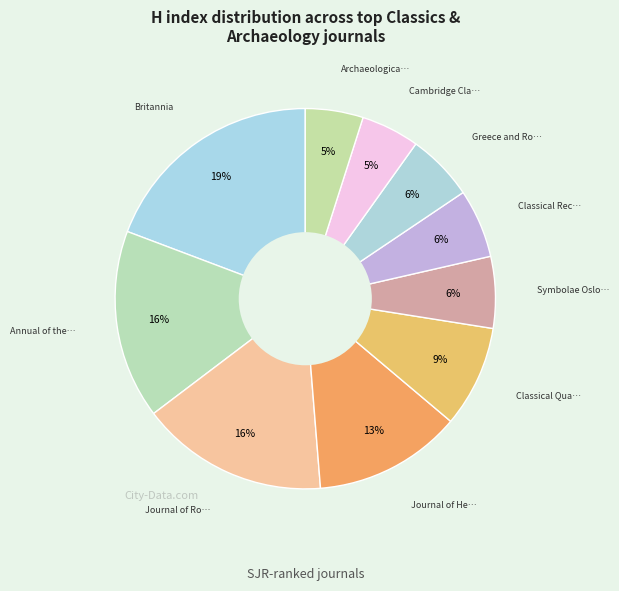

Rank the categories by value from lowest to highest.

Archaeological Reports, Cambridge Classical Journal, Greece and Rome, Classical Receptions Journal, Symbolae Osloenses, Classical Quarterly, Journal of Hellenic Studies, Journal of Roman Studies, Annual of the British School at Athens, Britannia